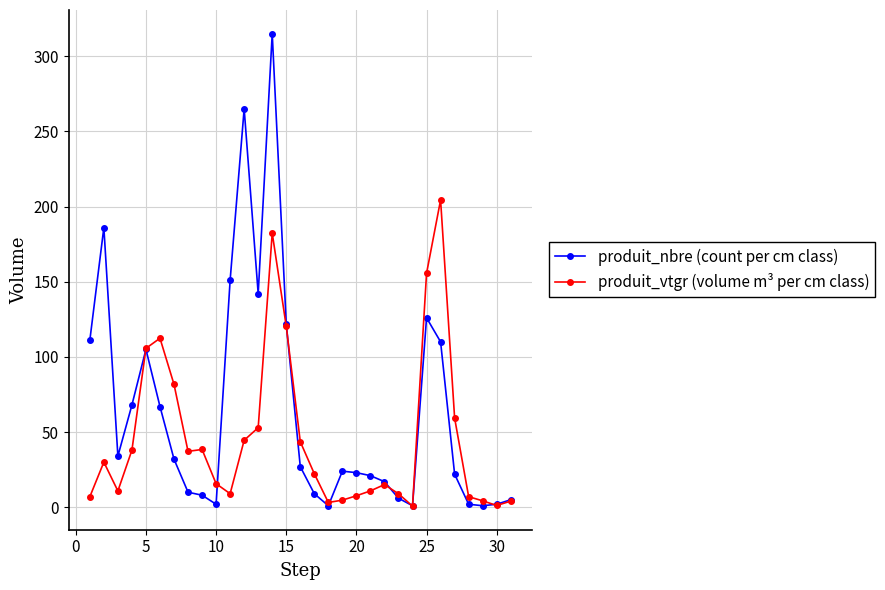

List the series in order of their overall mean, lowest first.

produit_vtgr (volume m³ per cm class), produit_nbre (count per cm class)